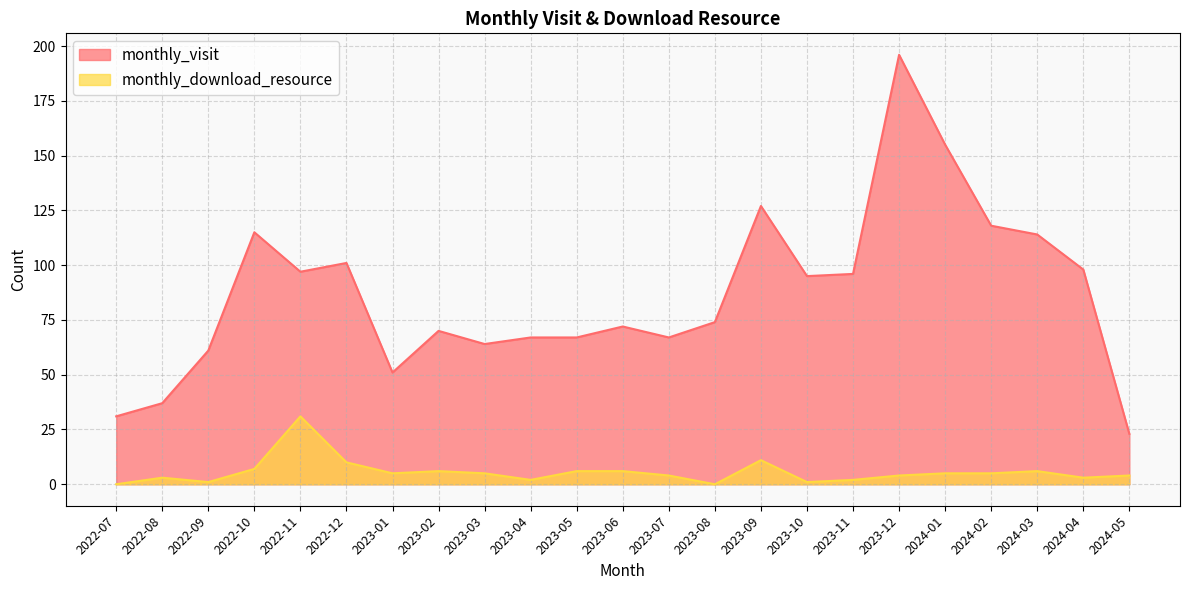

Rank the series by their maximum value, from highest to lowest.

monthly_visit, monthly_download_resource